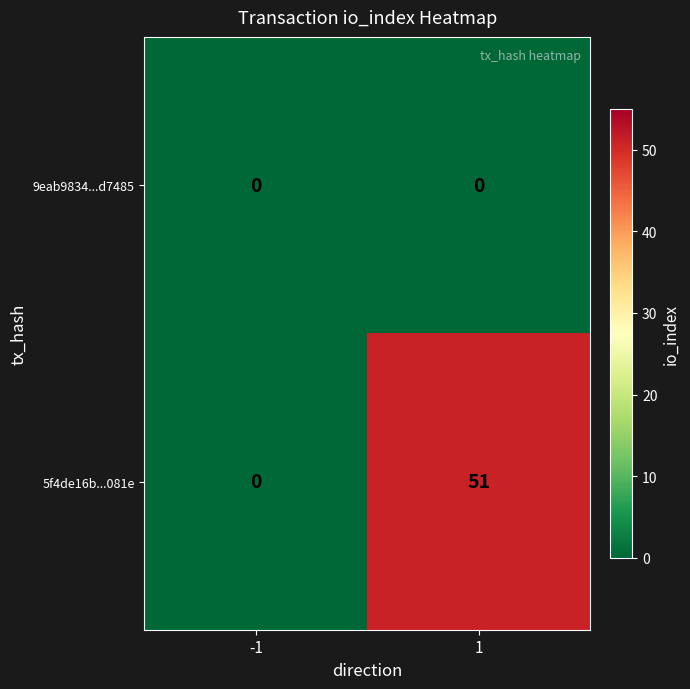

What is the greatest value displayed?

51